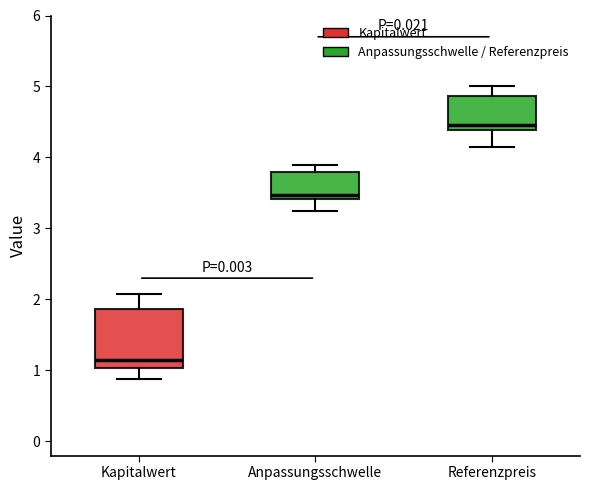

Reading left to right, transcribe this box plot: for each box, give where its median line is, the range the box spans, and where its two whiskers end, as read against the y-axis. The values are not printed on the chart, so give them approximately, as read against the axis.

Kapitalwert: median 1.1, box 1.0 to 1.9, whiskers 0.9 to 2.1
Anpassungsschwelle: median 3.5, box 3.4 to 3.8, whiskers 3.2 to 3.9
Referenzpreis: median 4.5, box 4.4 to 4.9, whiskers 4.2 to 5.0